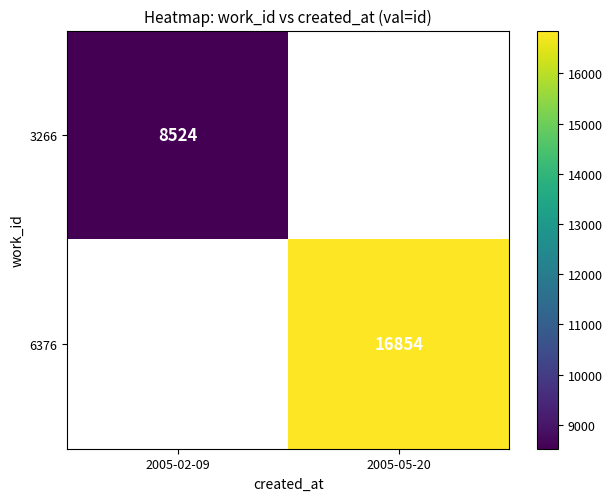

How many data points does each series have?

2